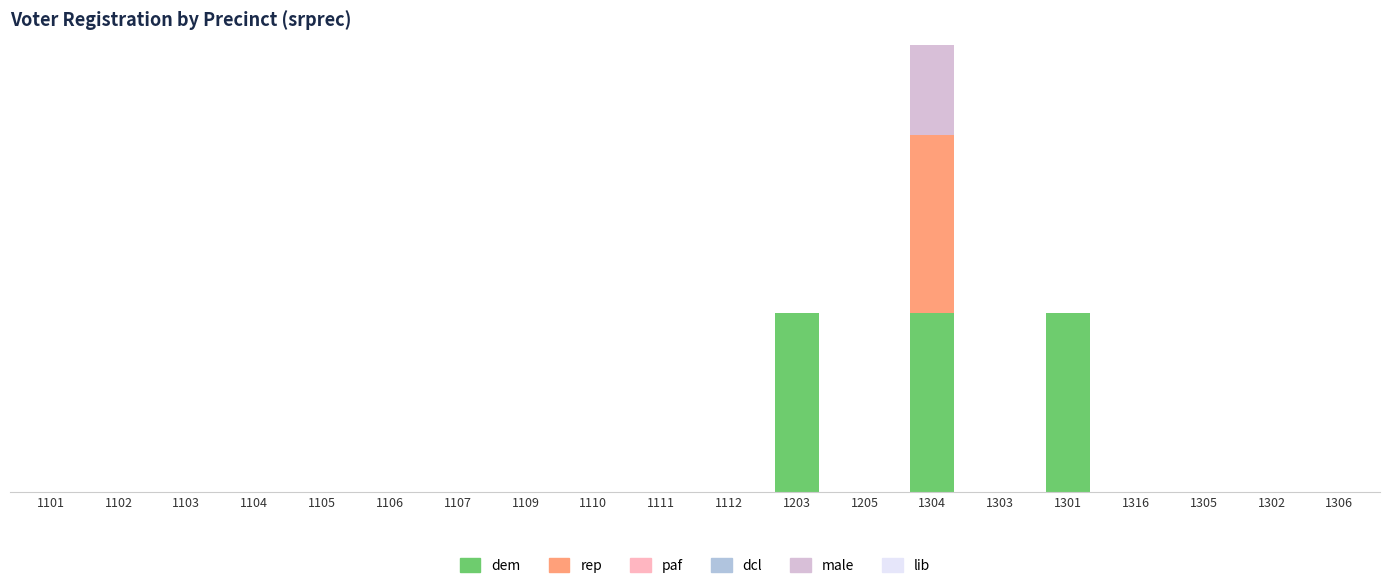

List the series in order of their peak value, lowest first.

paf, dcl, lib, dem, rep, male